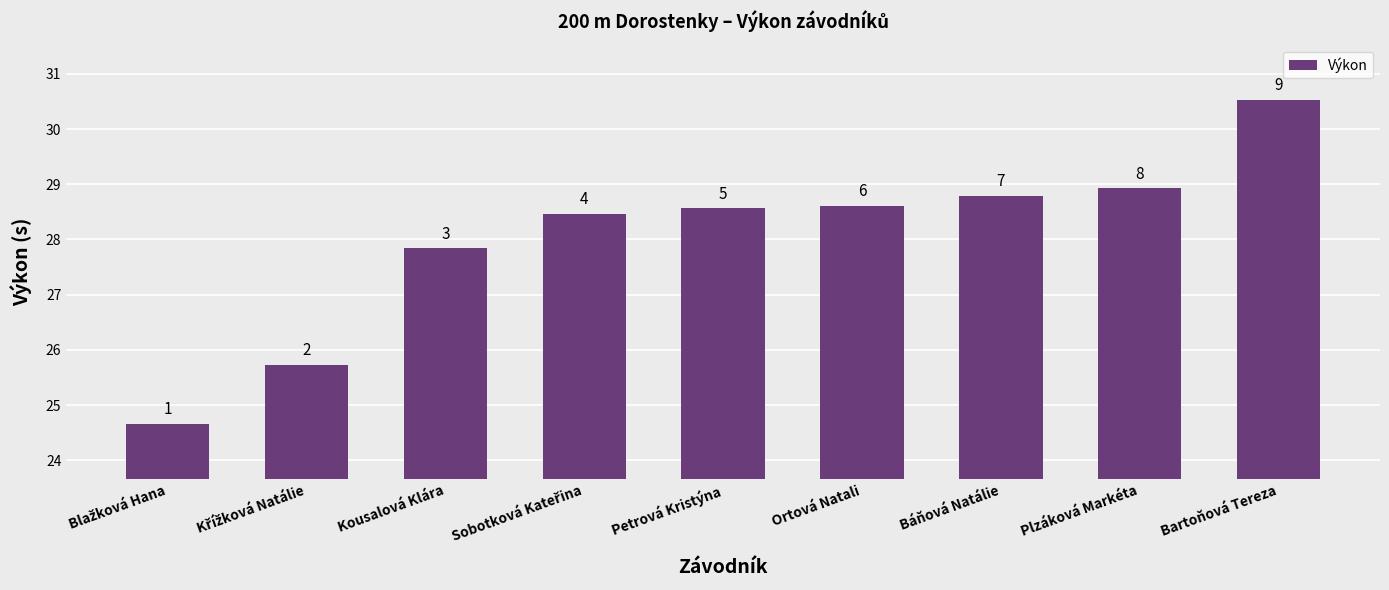

The value at Plzáková Markéta is 28.9. True or false?

True